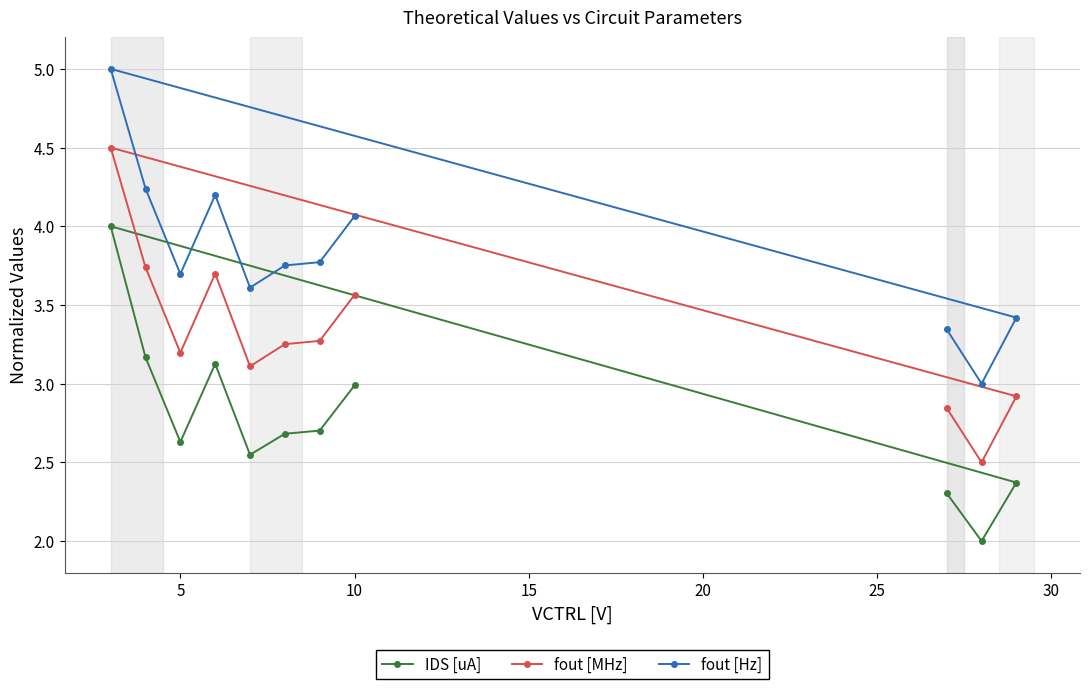

Reading left to right, extract all data points from this chart.

IDS [uA]: 2.3	2.0	2.4	4.0	3.2	2.6	3.1	2.5	2.7	2.7	3.0
fout [MHz]: 2.8	2.5	2.9	4.5	3.7	3.2	3.7	3.1	3.3	3.3	3.6
fout [Hz]: 3.3	3.0	3.4	5.0	4.2	3.7	4.2	3.6	3.8	3.8	4.1